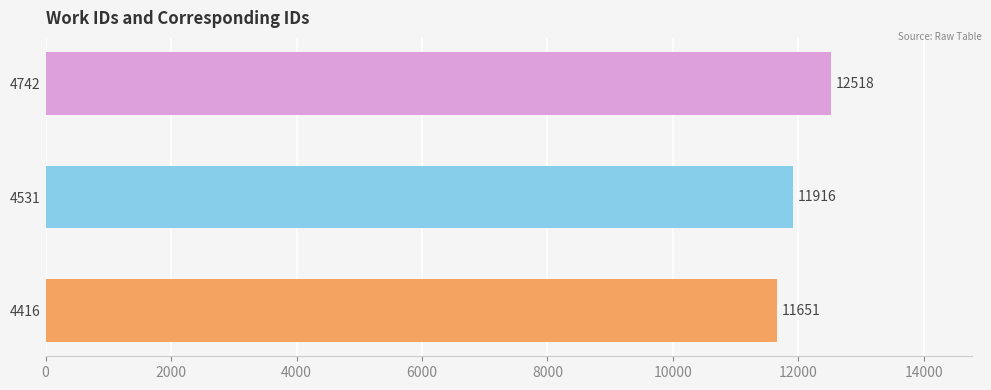

Which label corresponds to the largest value in the chart?

4742